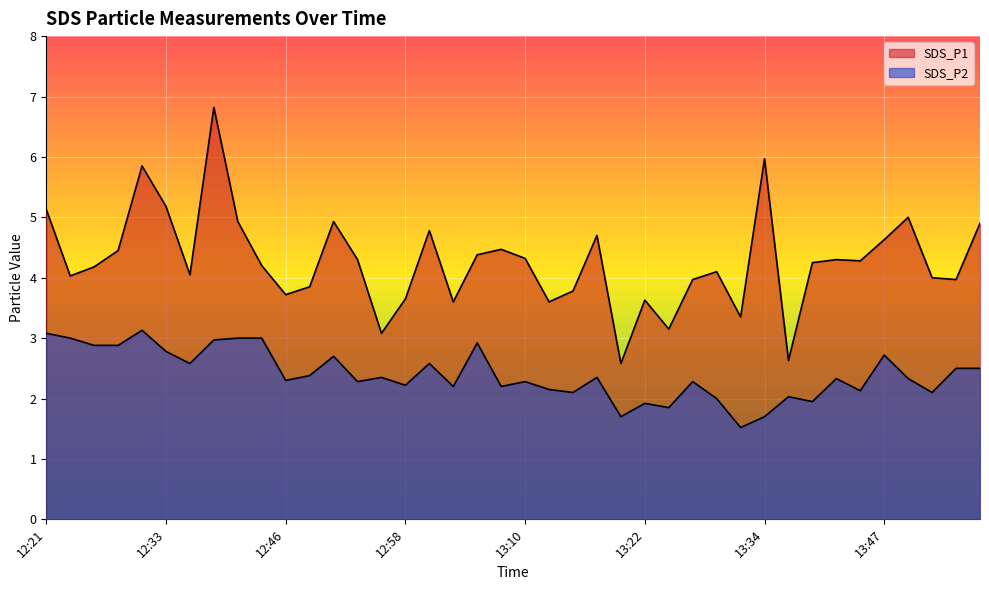

What is the highest value of the SDS_P2 series?

3.1